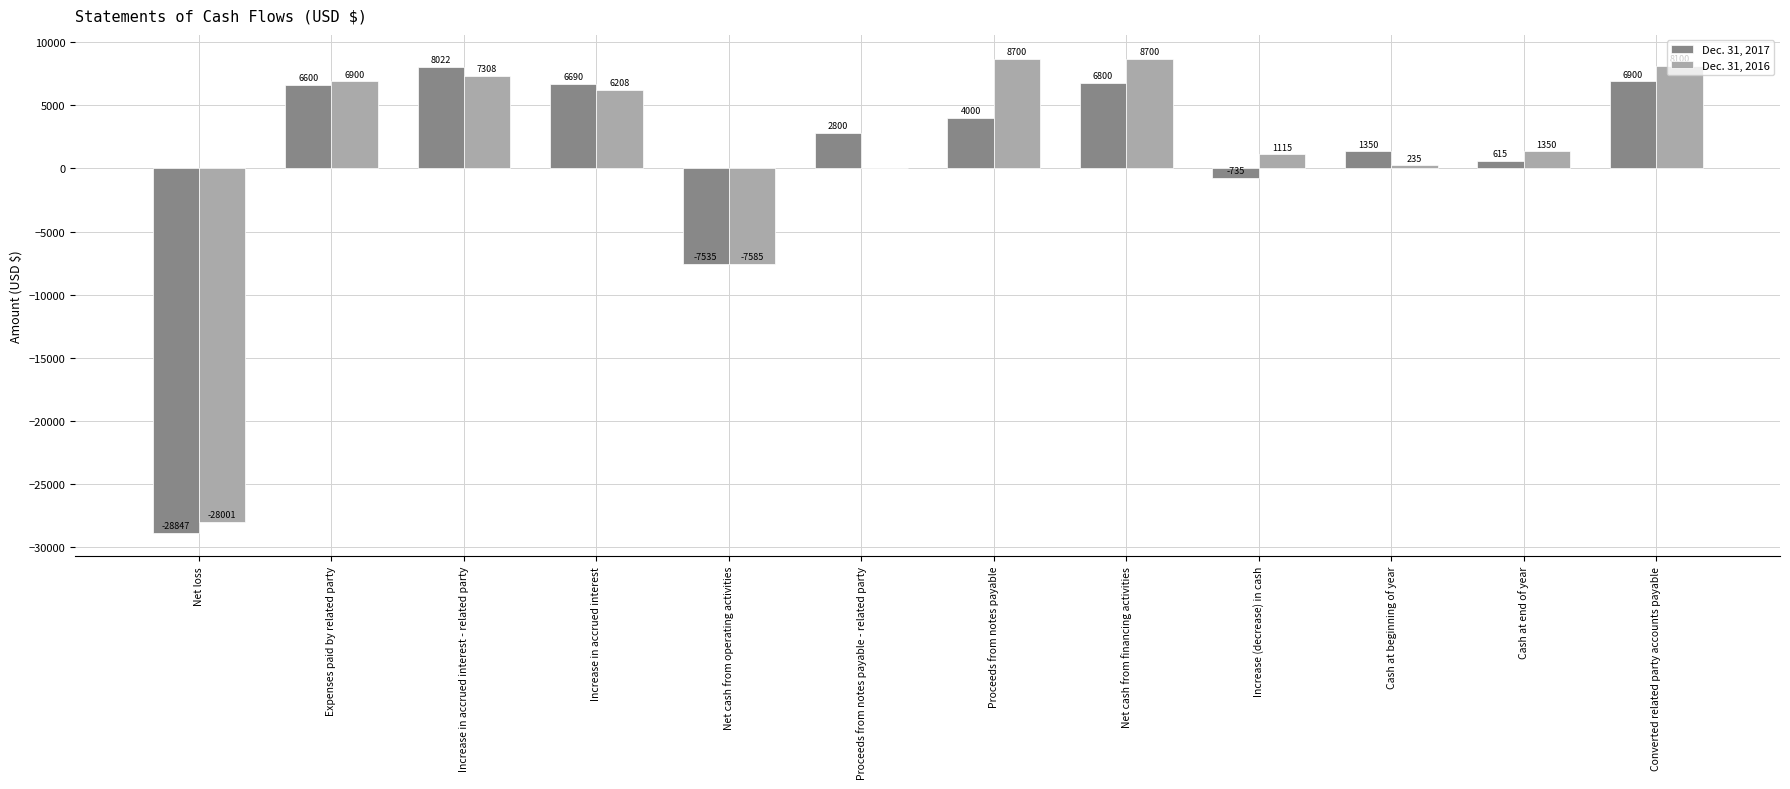

Reading right to left, list all the values displayed in this chart.

Dec. 31, 2017: Converted related party accounts payable=6900	Cash at end of year=615	Cash at beginning of year=1350	Increase (decrease) in cash=-735	Net cash from financing activities=6800	Proceeds from notes payable=4000	Proceeds from notes payable - related party=2800	Net cash from operating activities=-7535	Increase in accrued interest=6690	Increase in accrued interest - related party=8022	Expenses paid by related party=6600	Net loss=-28847
Dec. 31, 2016: Converted related party accounts payable=8100	Cash at end of year=1350	Cash at beginning of year=235	Increase (decrease) in cash=1115	Net cash from financing activities=8700	Proceeds from notes payable=8700	Proceeds from notes payable - related party=0	Net cash from operating activities=-7585	Increase in accrued interest=6208	Increase in accrued interest - related party=7308	Expenses paid by related party=6900	Net loss=-28001